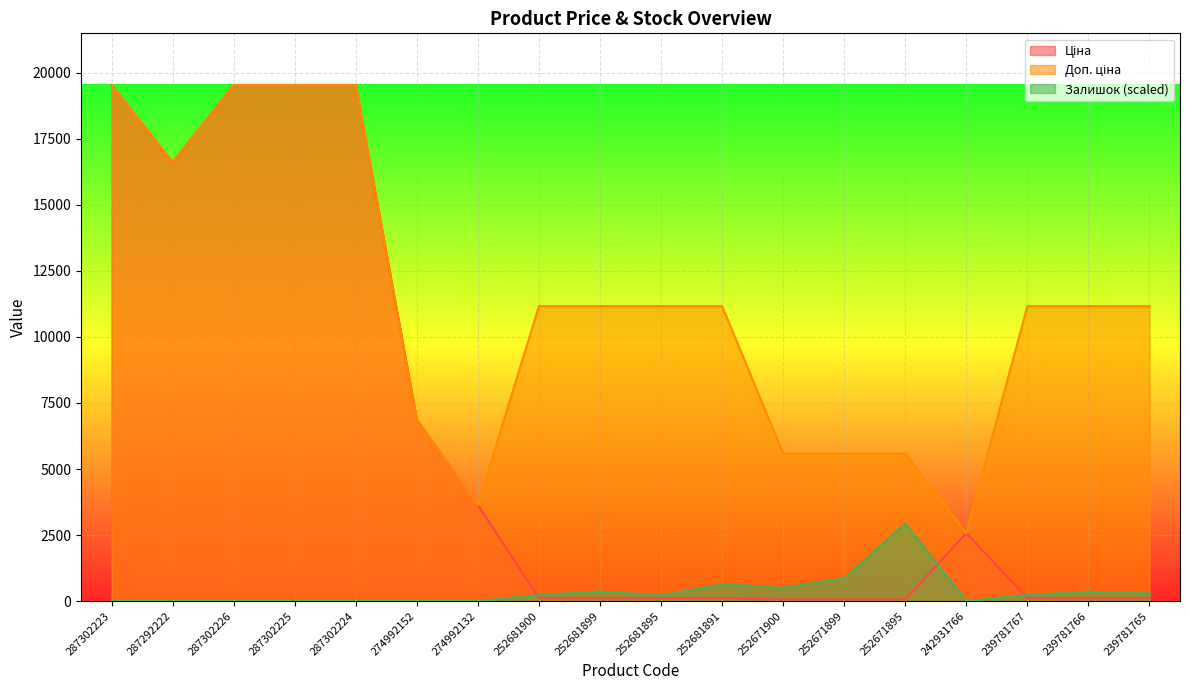

True or false: Залишок and Ціна intersect in this chart.

True